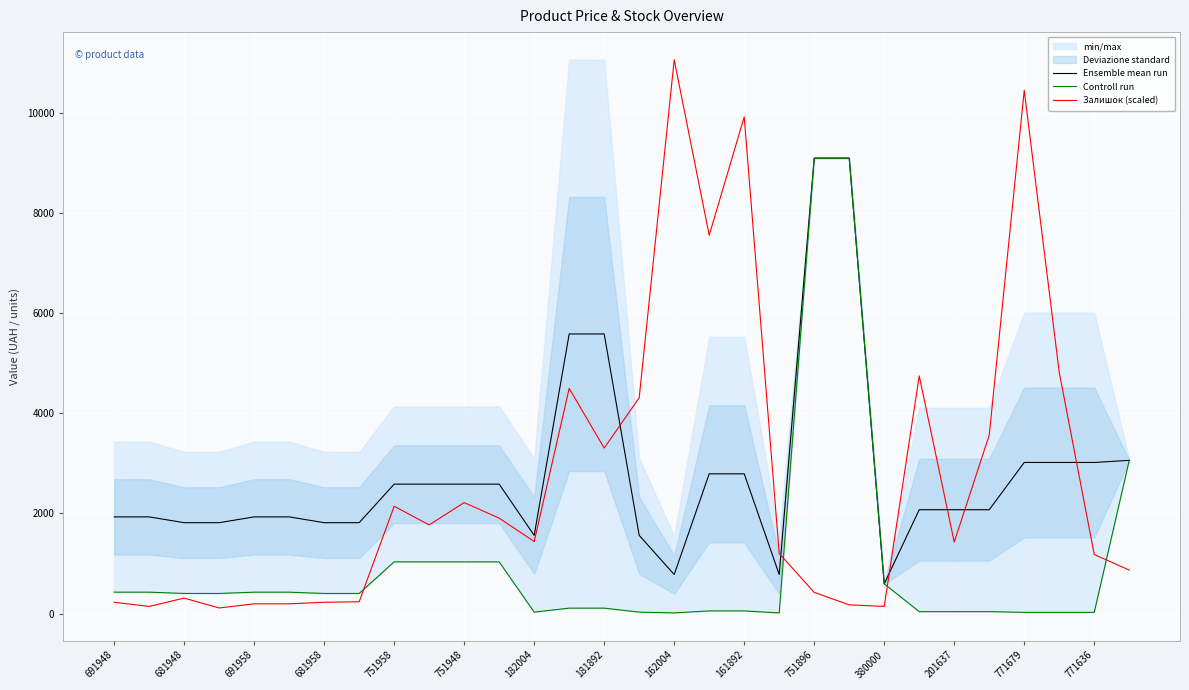

How many lines are shown in the chart?

3